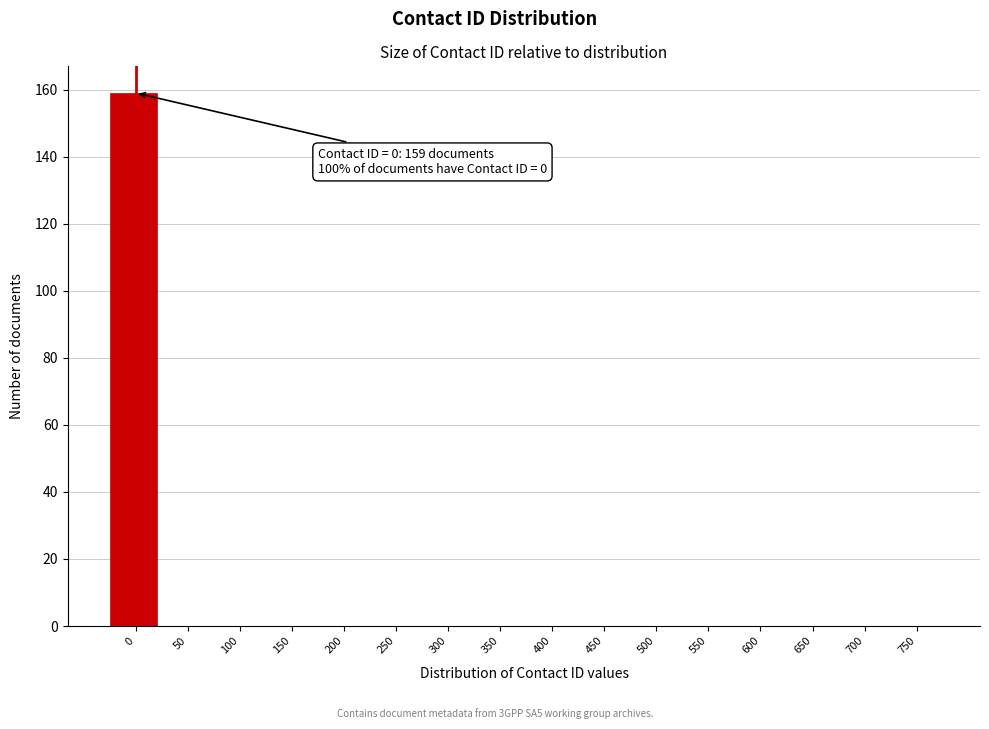

Reading left to right, extract all data points from this chart.

0=159	50=0	100=0	150=0	200=0	250=0	300=0	350=0	400=0	450=0	500=0	550=0	600=0	650=0	700=0	750=0